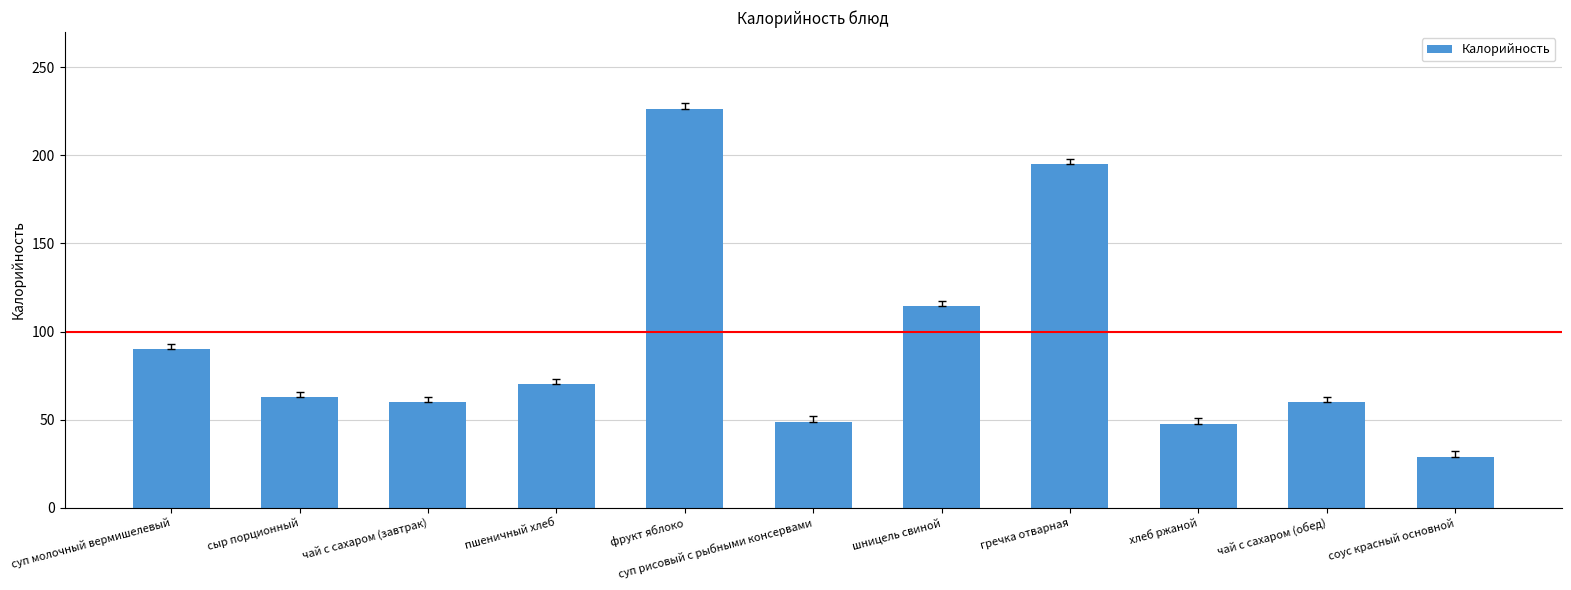

Which category has the lowest value across all series?

соус красный основной